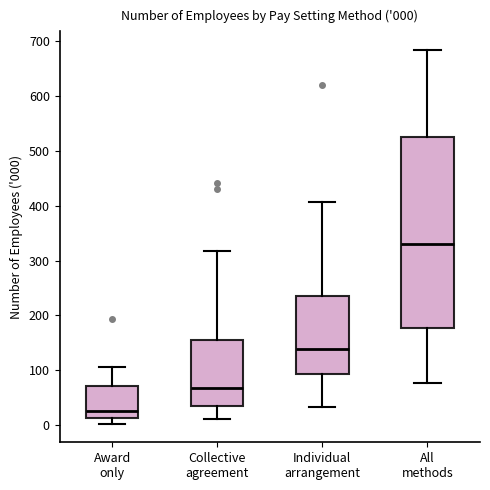

Which box's median line is the highest?

All methods